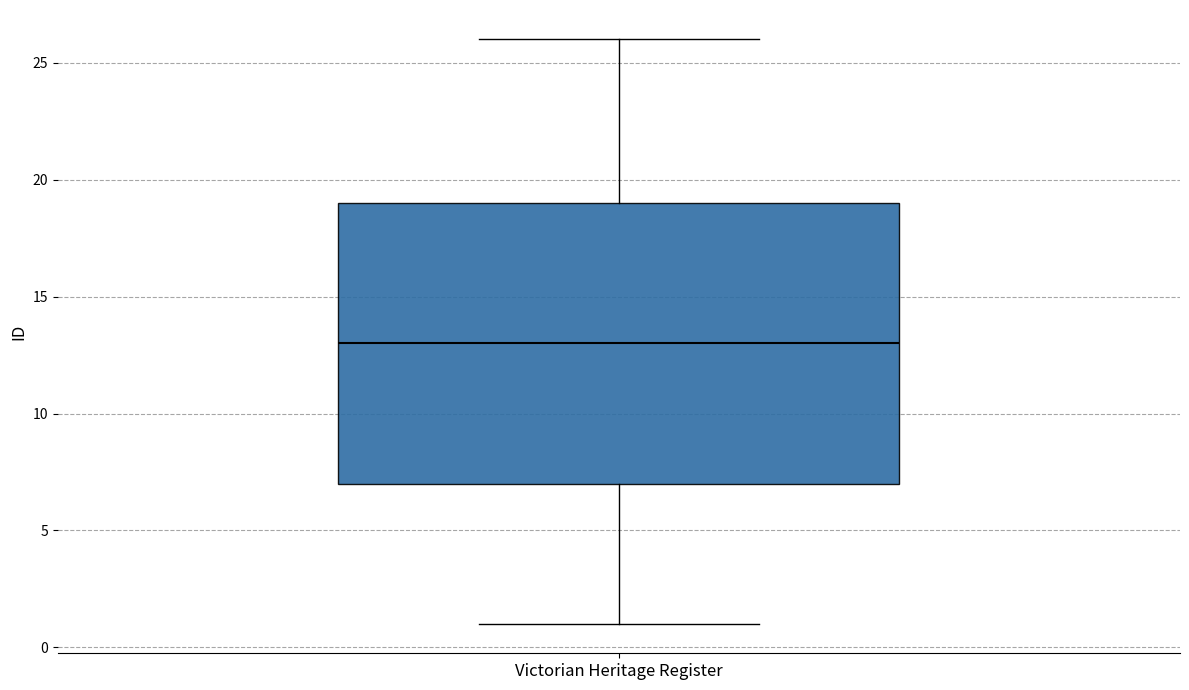

Read this box plot against the y-axis: the position of the median line, the range covered by the box, and the ends of both whiskers. The values are not printed on the chart, so give them approximately, as read against the axis.

median 13, box 7 to 19, whiskers 1 to 26